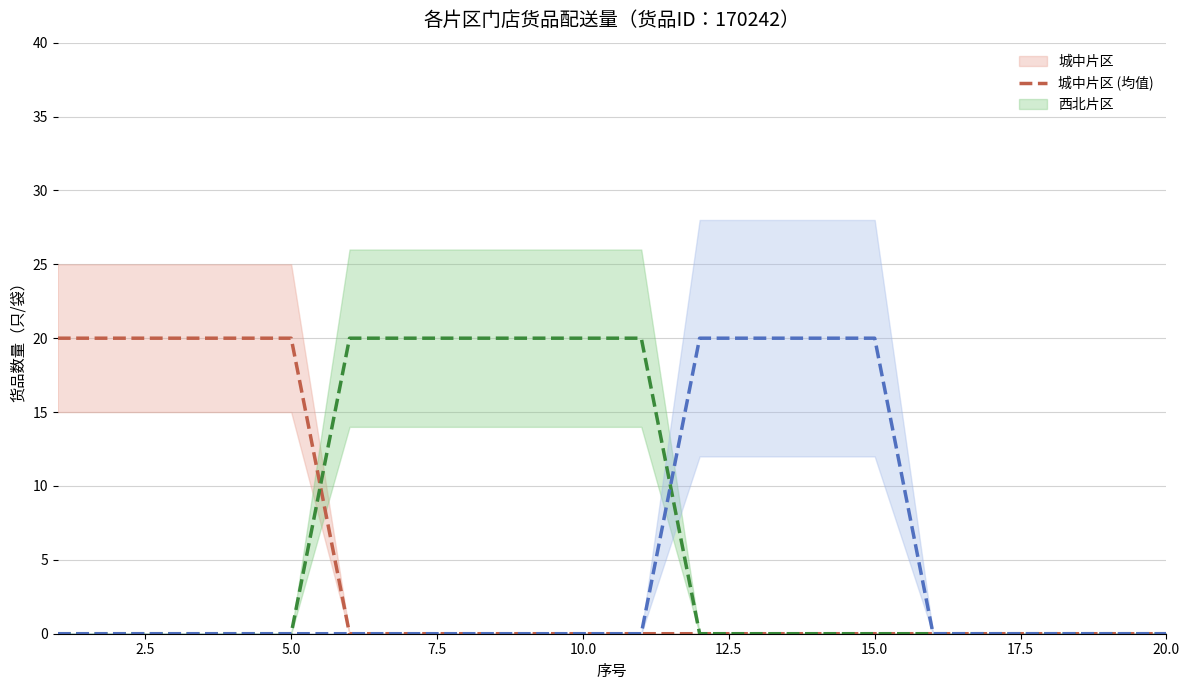

Which series has the largest total across all categories?

西北片区 (均值)